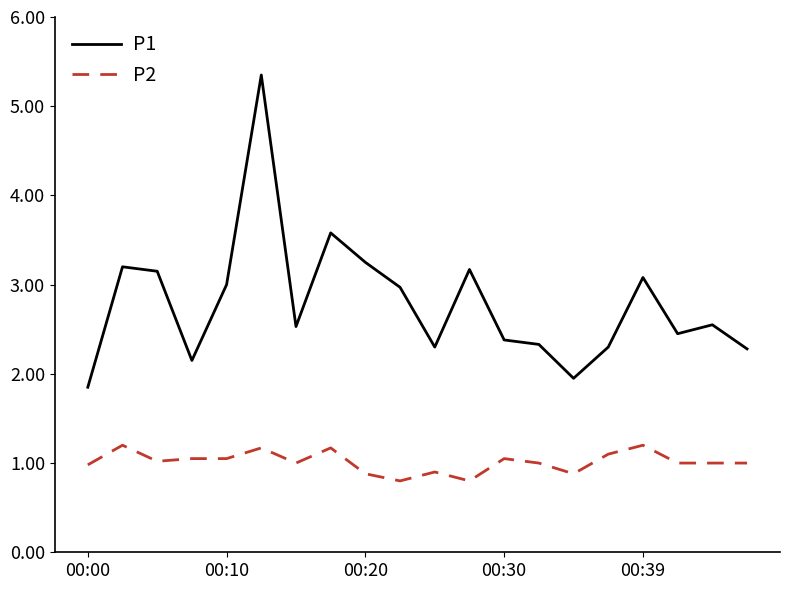

Which series has the widest spread of values?

P1